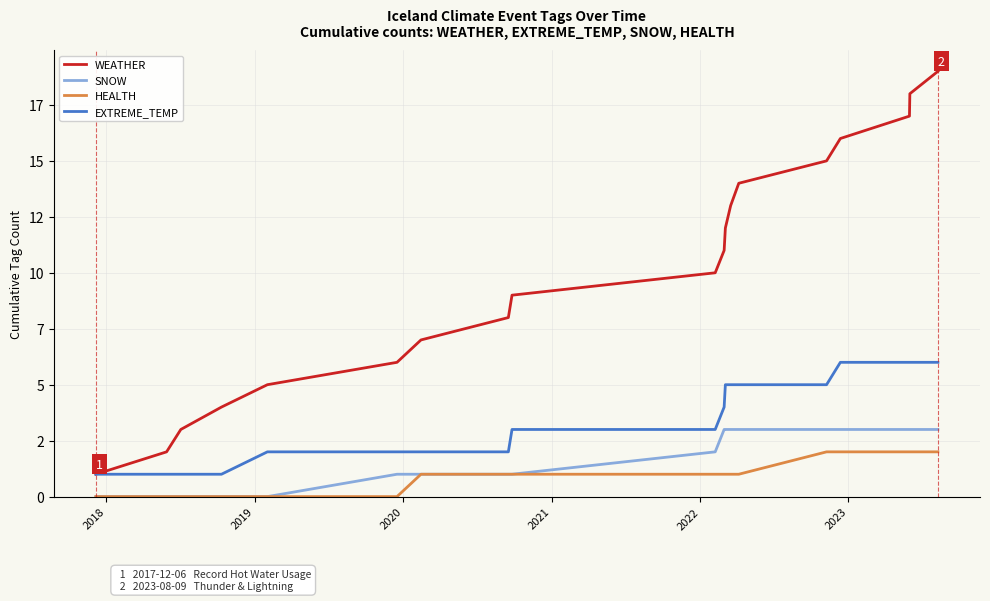

Does the chart display data point markers on the line(s)?

No